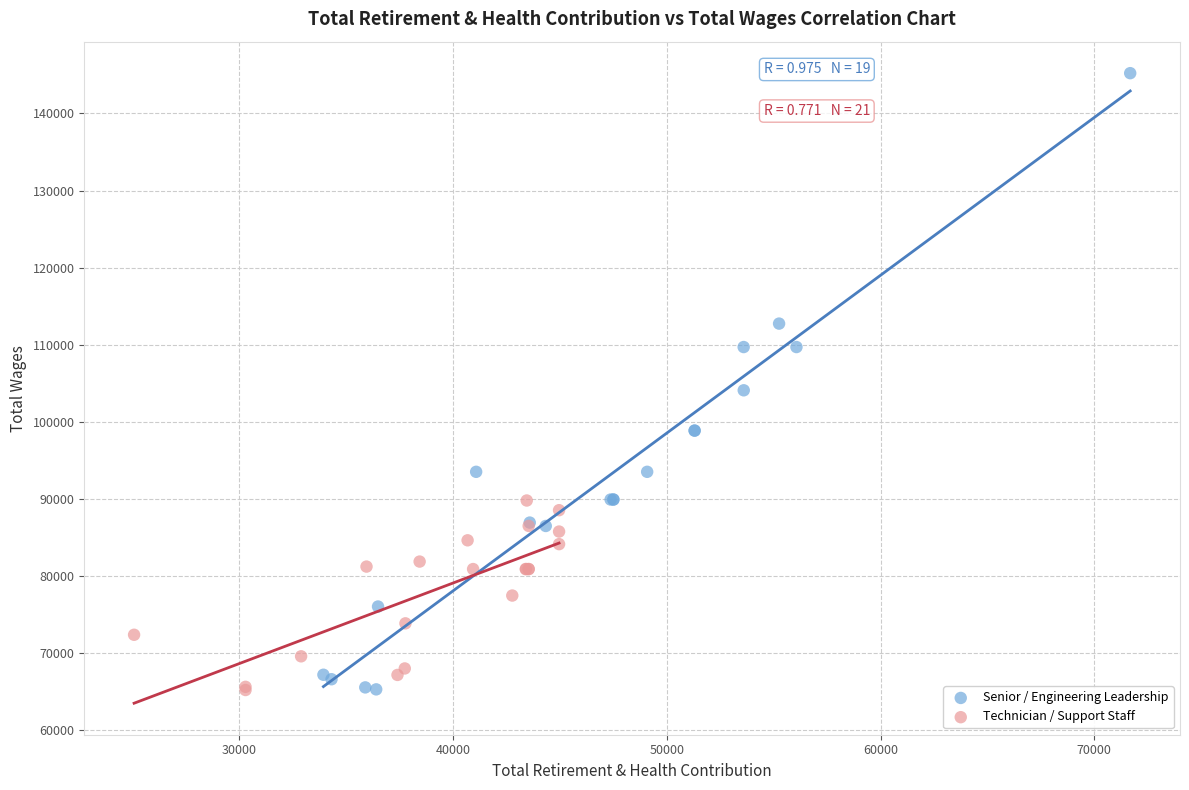

Which series has the largest Y range (max minus min)?

Senior / Engineering Leadership